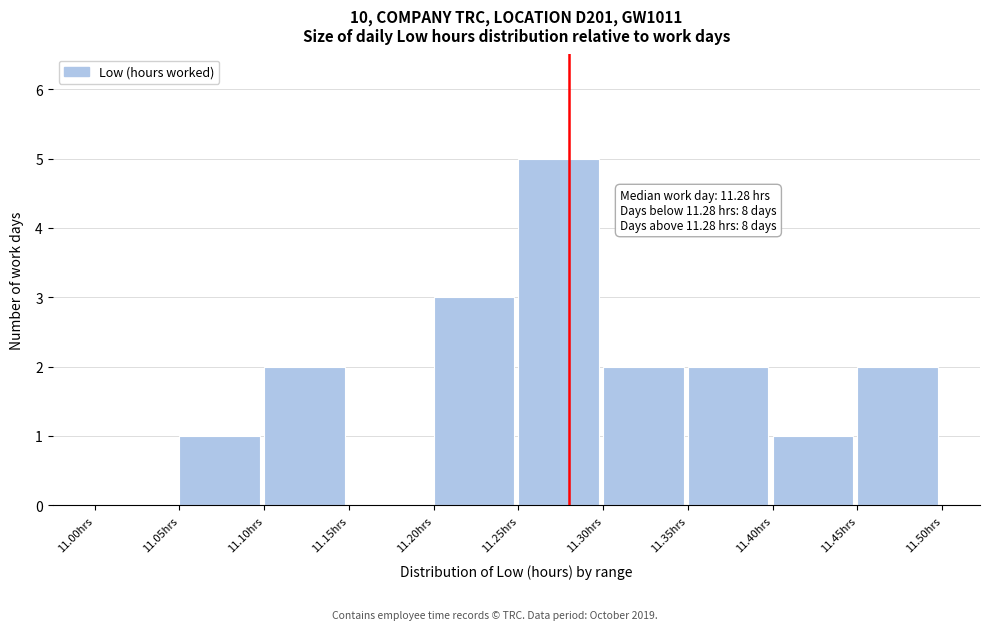

Over which range of the x-axis is the bar tallest?

11.25 to 11.30